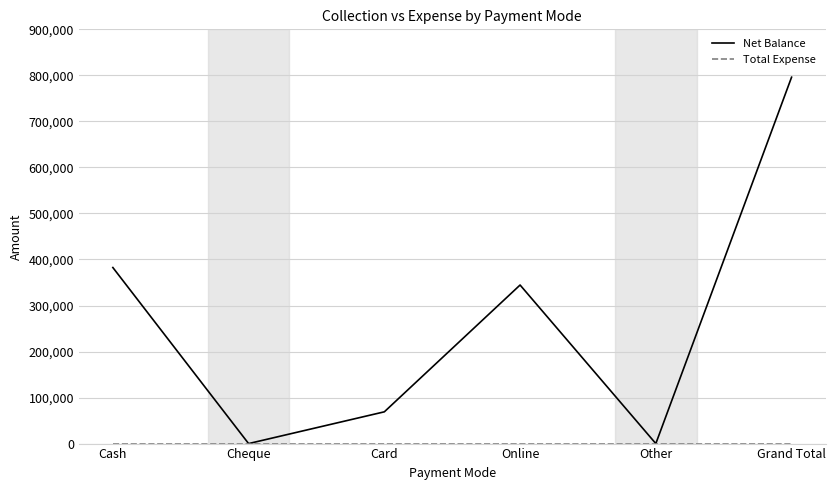

The value of Net Balance at Other is 0. True or false?

True